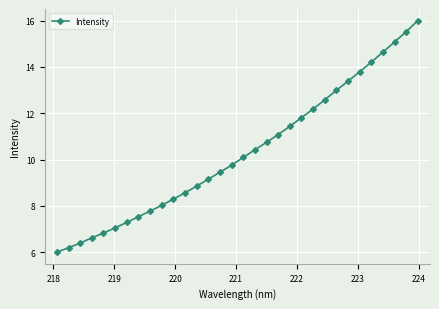

What is the difference between the maximum and minimum values?

10.0